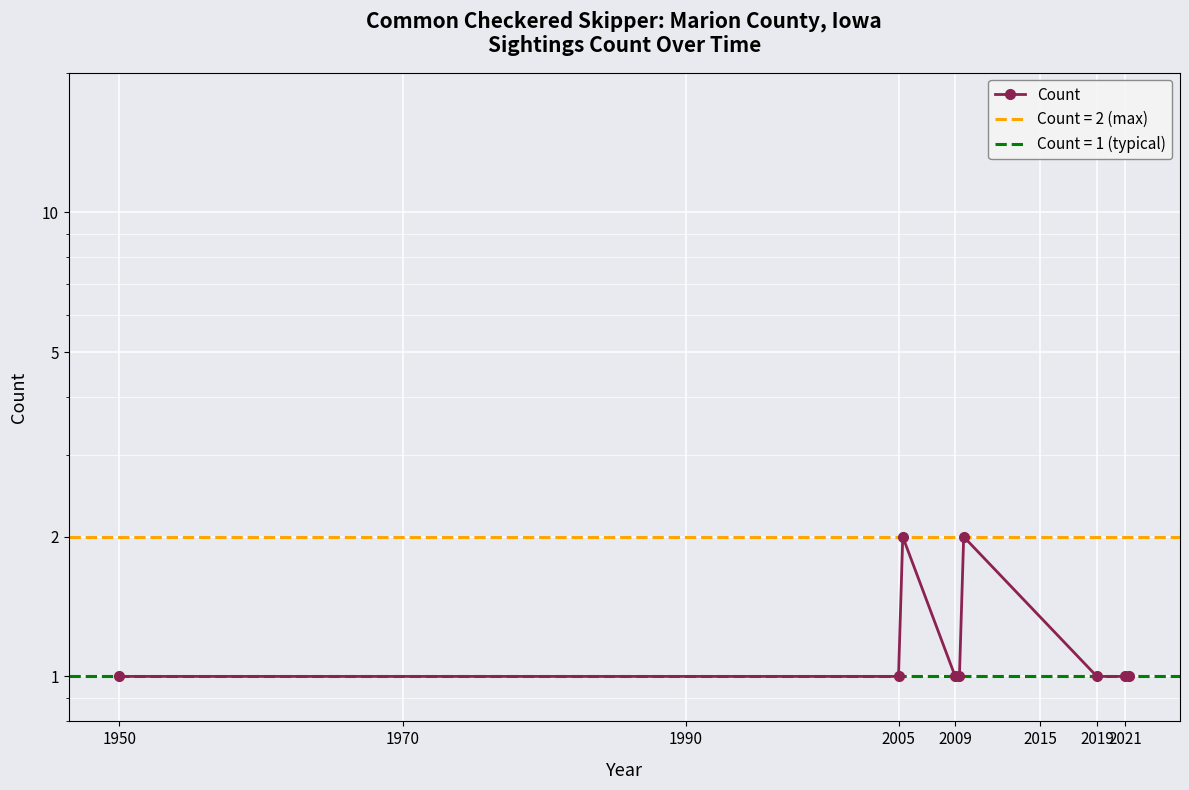

The chart shows a value of 1 at 2005. True or false?

True